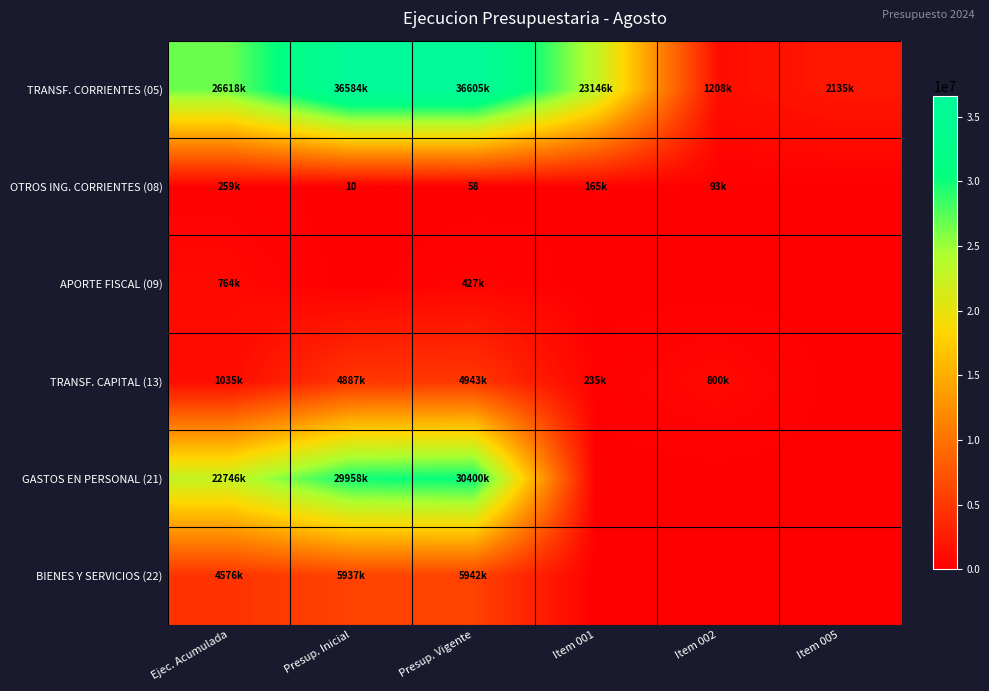

At which category is the sum across all series the highest?

Presup. Vigente